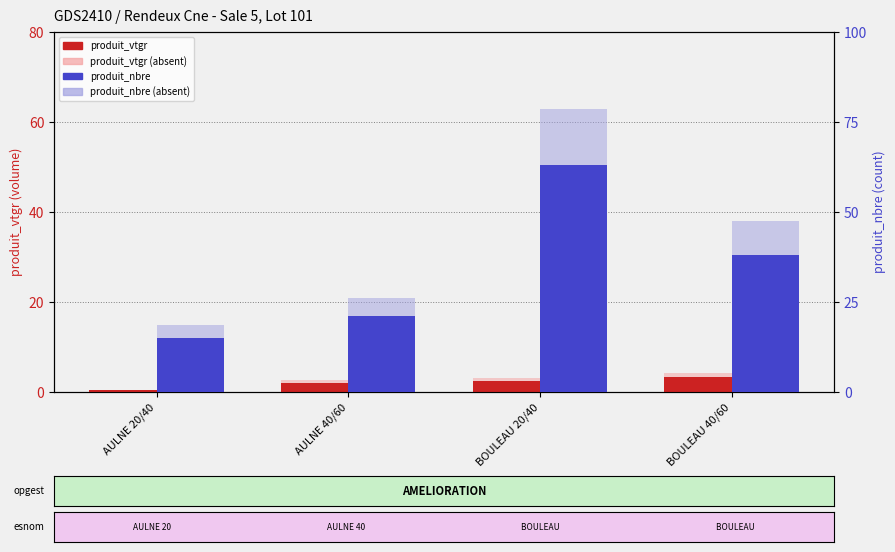

What is the approximate value of produit_nbre (absent) at BOULEAU 20/40?

78.8